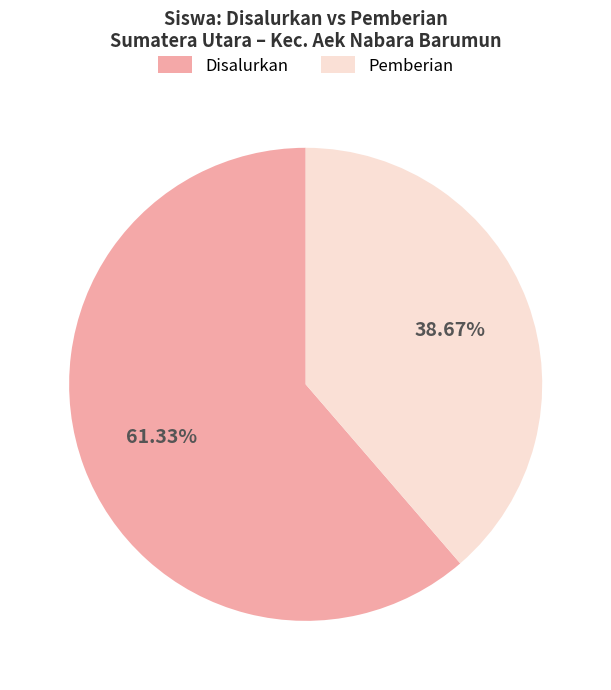

Rank the categories by value from highest to lowest.

Disalurkan, Pemberian